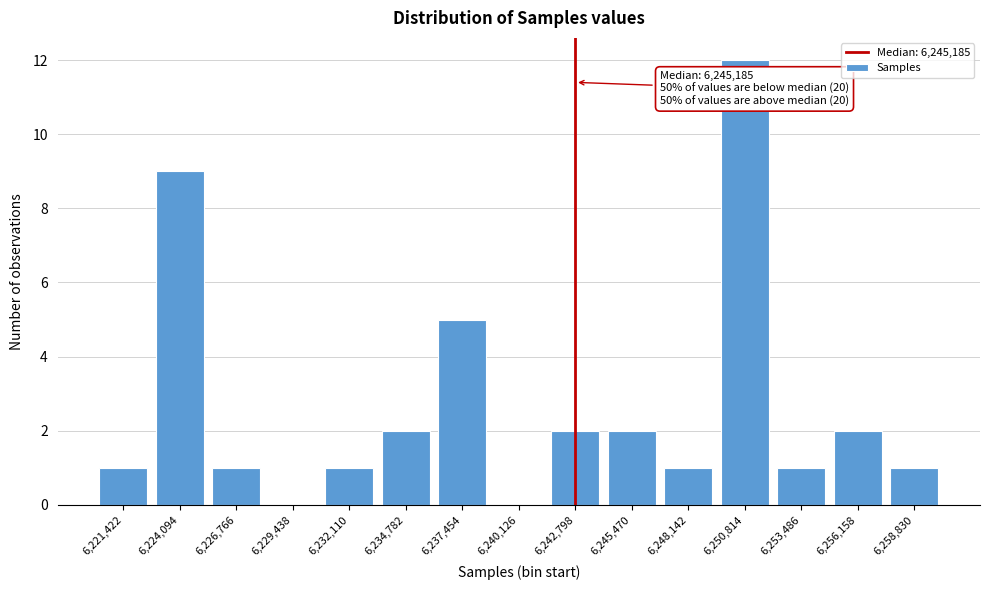

Reading right to left, transcribe all the data shown in this chart.

6,258,830=1	6,256,158=2	6,253,486=1	6,250,814=12	6,248,142=1	6,245,470=2	6,242,798=2	6,240,126=0	6,237,454=5	6,234,782=2	6,232,110=1	6,229,438=0	6,226,766=1	6,224,094=9	6,221,422=1